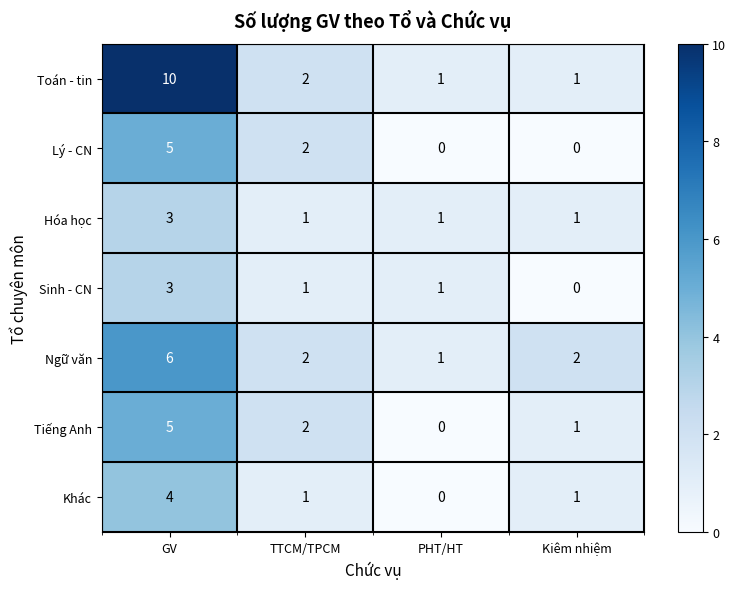

True or false: Ngữ văn has a value of 2 at TTCM/TPCM.

True